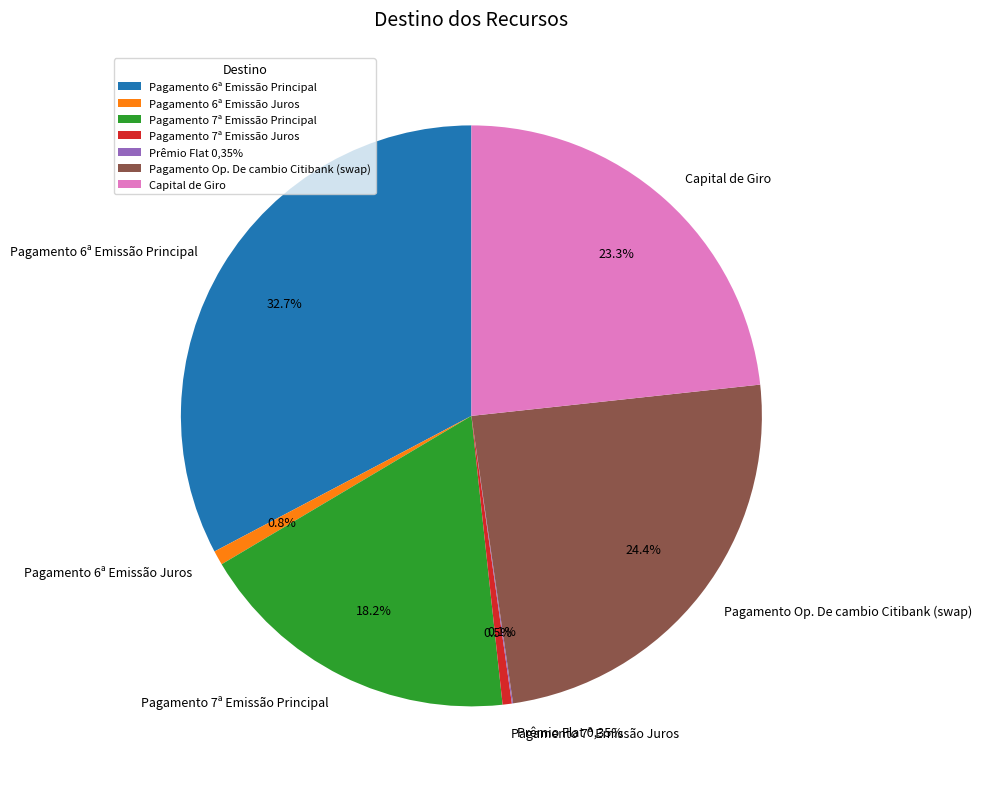

Combined, do Prêmio Flat 0,35% and Pagamento Op. De cambio Citibank (swap) account for over 50%?

No